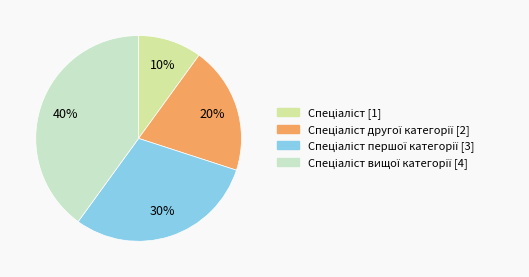

To the nearest percent, what is the difference between the largest and smallest slice percentages?

30%